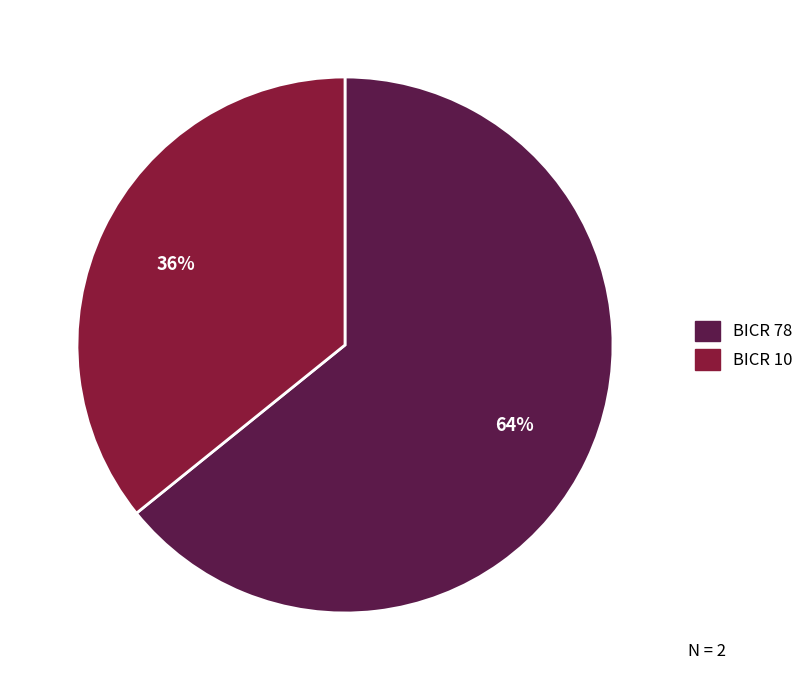

What is the majority slice?

BICR 78